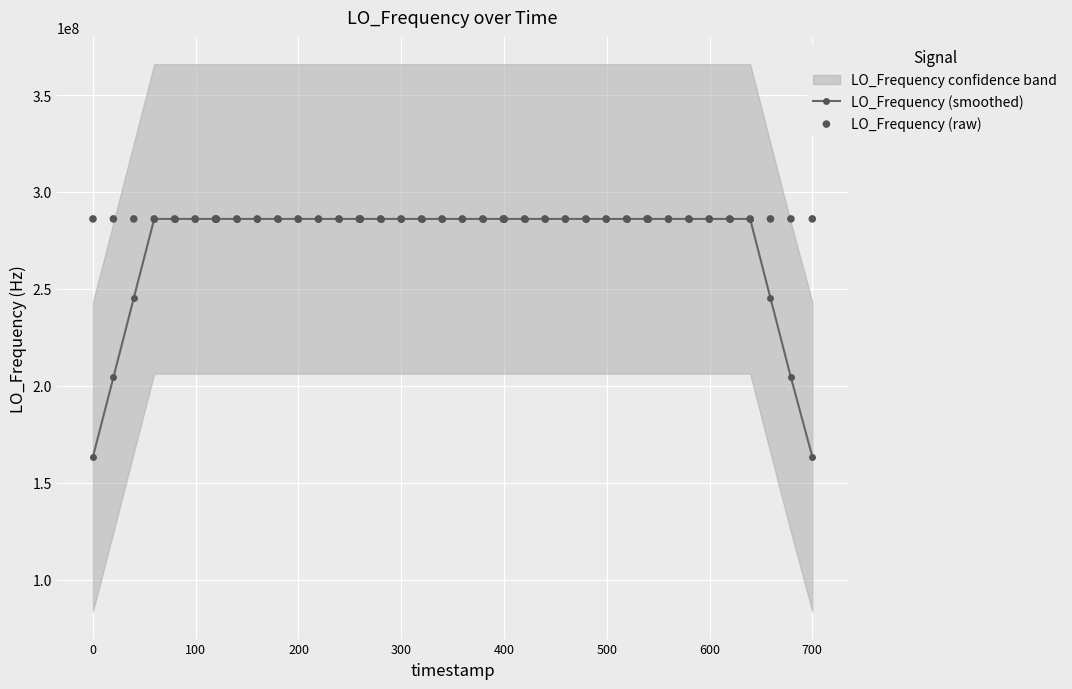

What is the highest value of the LO_Frequency (smoothed) series?

286078801.0